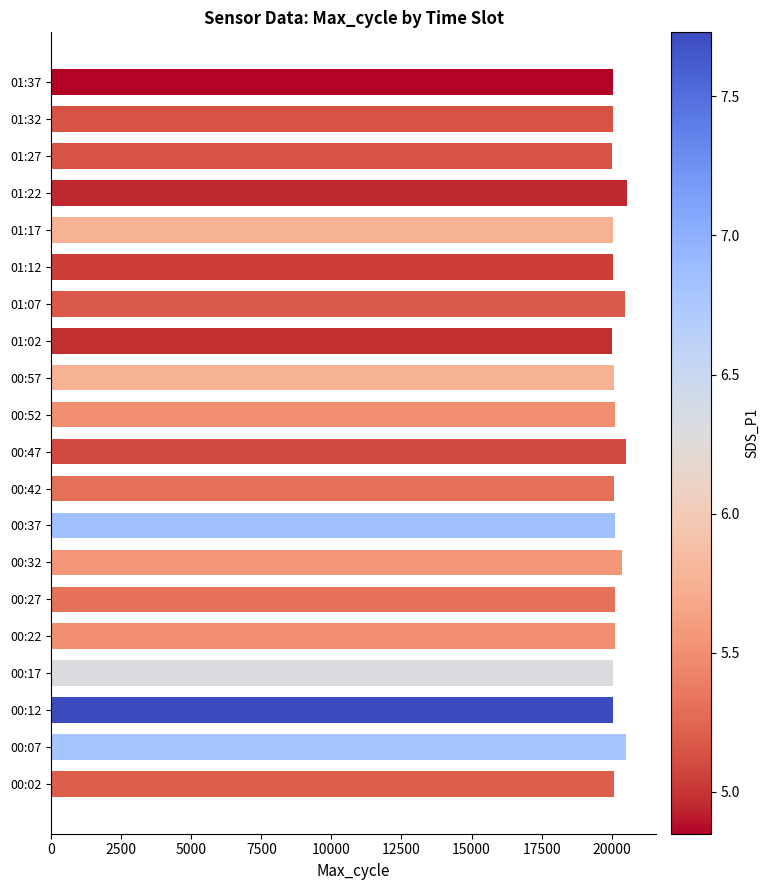

Are the bars horizontal?

Yes